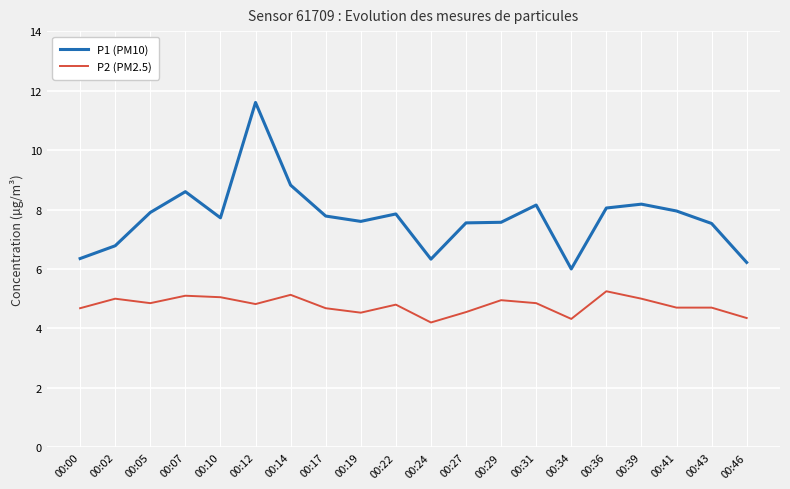

List the series in order of their peak value, highest first.

P1 (PM10), P2 (PM2.5)